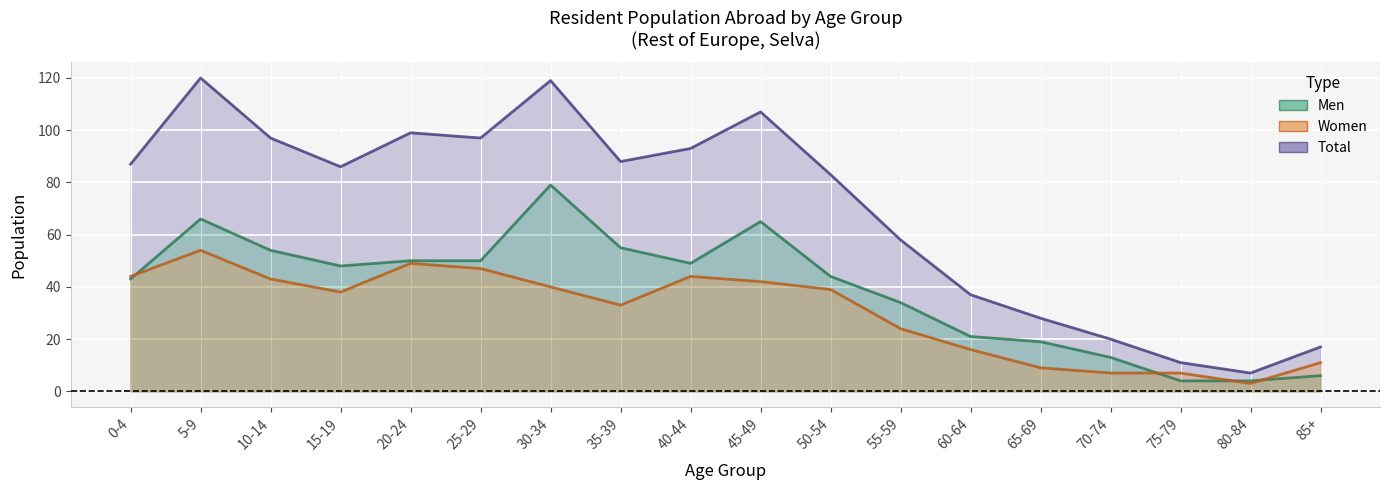

At which label does Total first exceed 87?

5-9